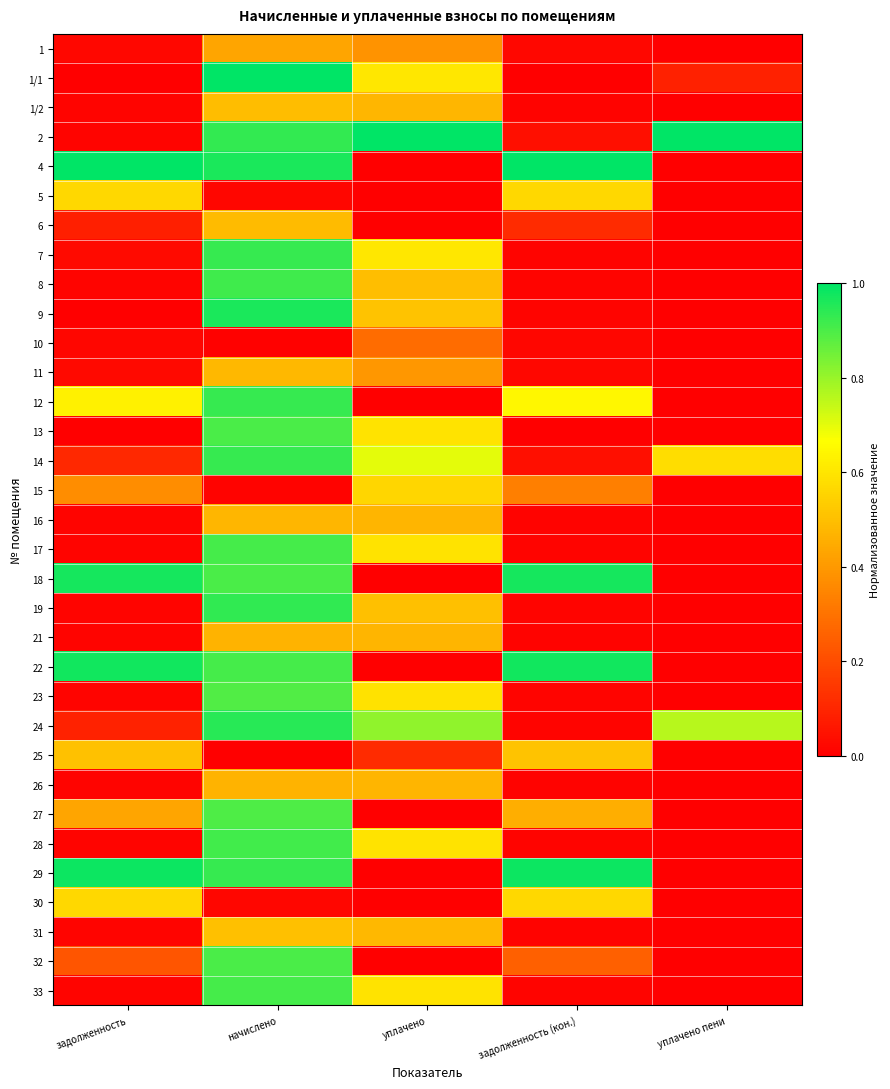

At which category does the chart reach its peak across all series?

начислено